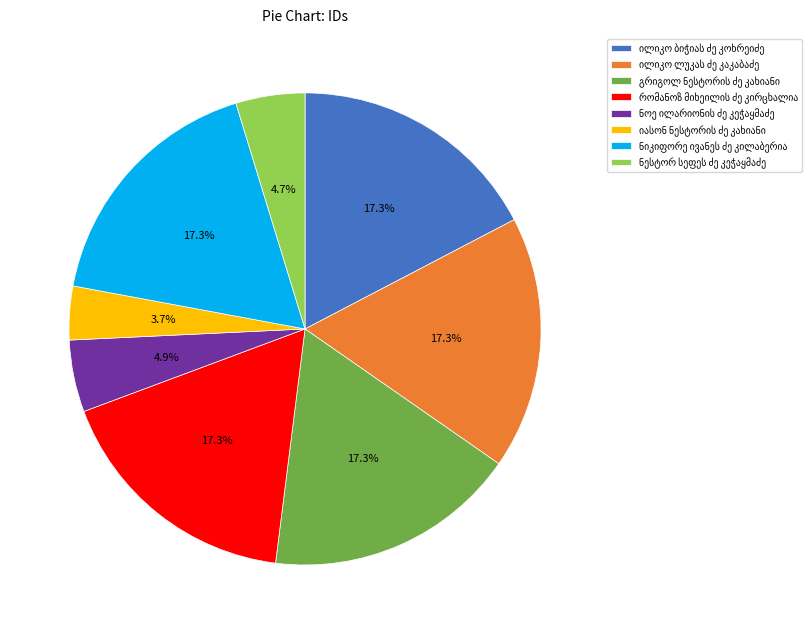

Does any single category account for the majority?

No